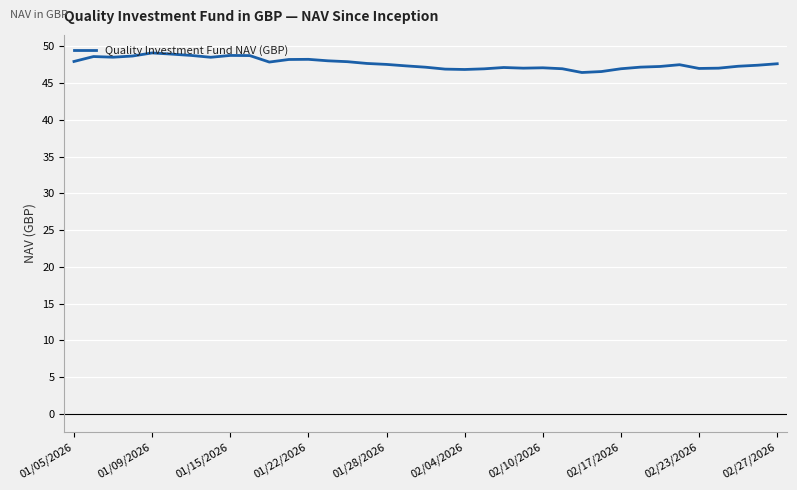

What is the difference between the maximum and minimum values?

2.7